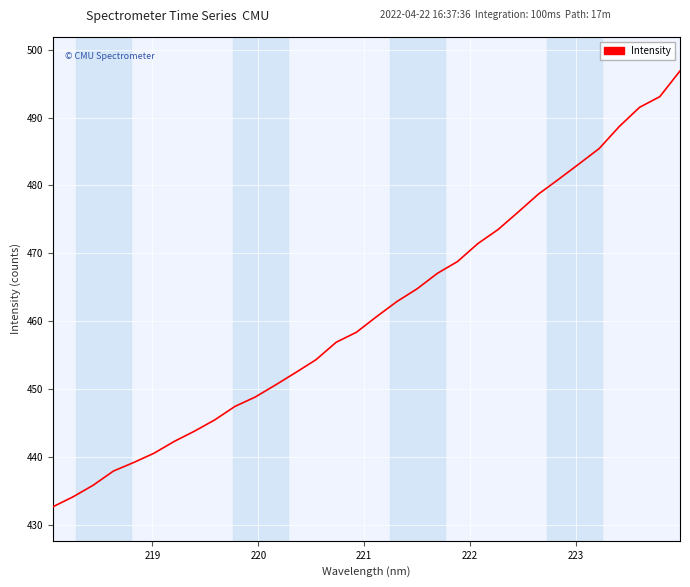

What is the maximum value shown in the chart?

496.9